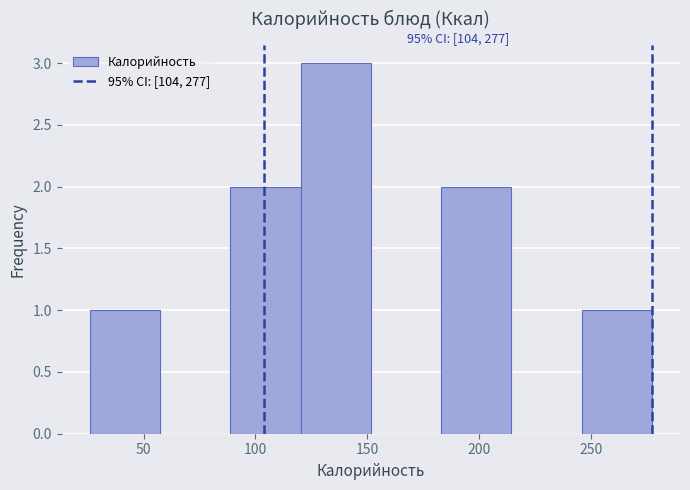

Over which range of the x-axis is the bar tallest?

120 to 150